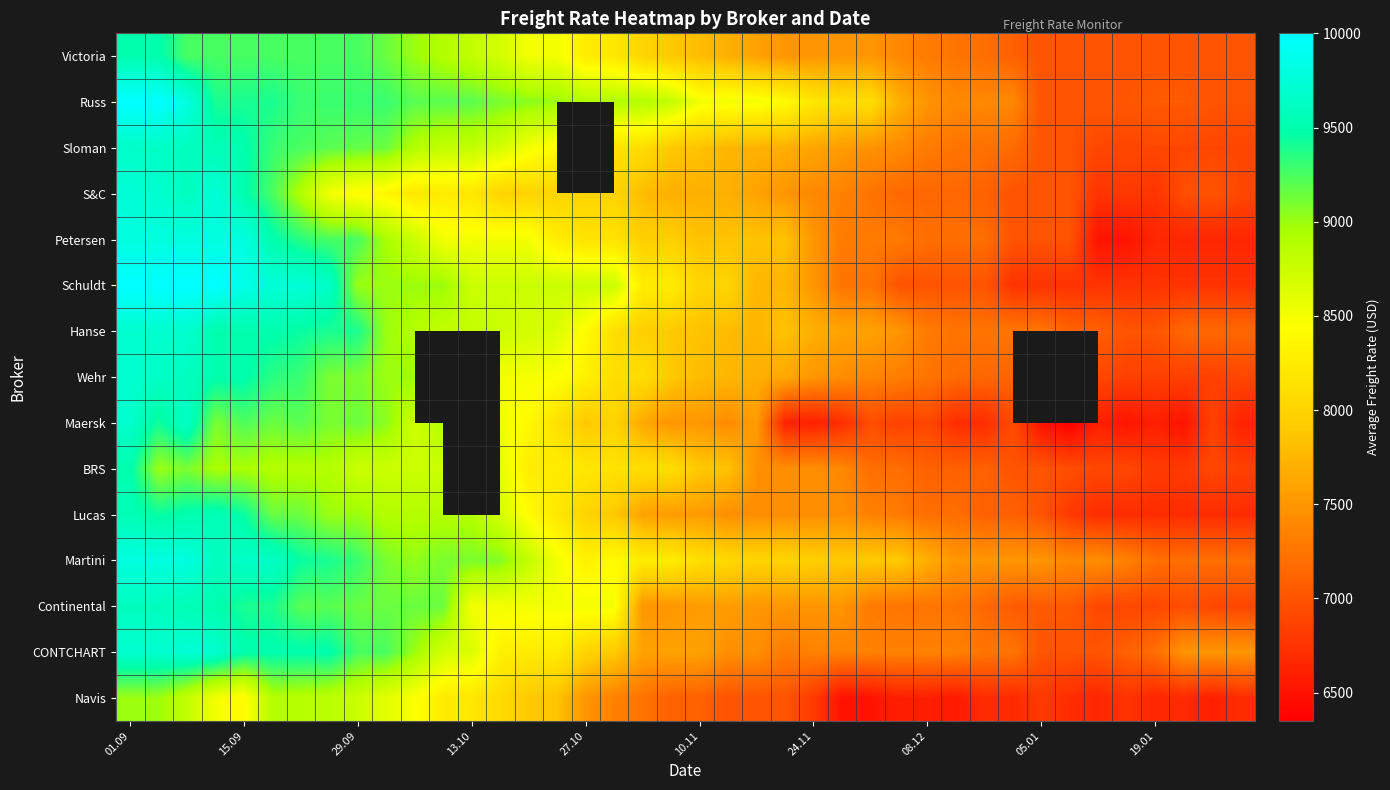

How many data points does each series have?

40